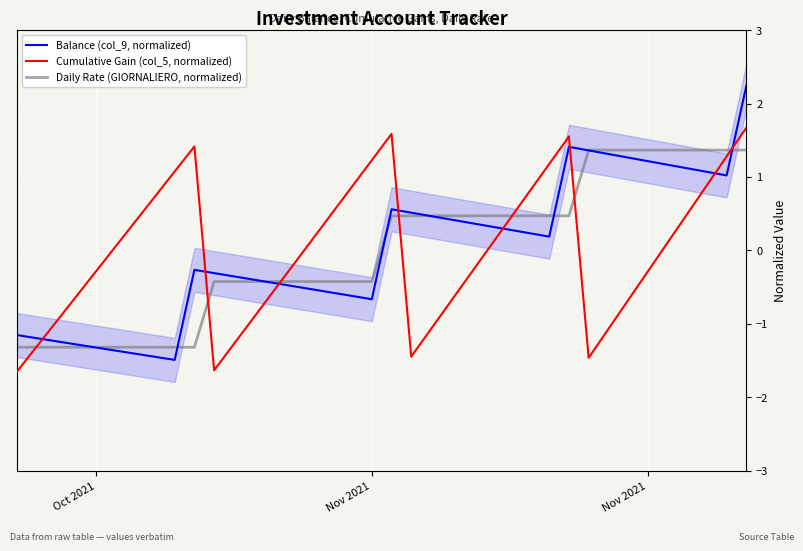

Reading left to right, list all the values displayed in this chart.

Balance (col_9, normalized): -1.2	-1.2	-1.2	-1.3	-1.3	-1.4	-1.4	-1.4	-1.5	-0.3	-0.3	-0.4	-0.4	-0.4	-0.5	-0.5	-0.6	-0.6	-0.7	0.6	0.5	0.5	0.4	0.4	0.3	0.3	0.2	0.2	1.4	1.4	1.3	1.3	1.2	1.2	1.1	1.1	1.0	2.2
Cumulative Gain (col_5, normalized): -1.6	-1.3	-1.0	-0.6	-0.3	0.1	0.4	0.7	1.1	1.4	-1.6	-1.3	-0.9	-0.6	-0.2	0.2	0.5	0.9	1.2	1.6	-1.4	-1.1	-0.7	-0.3	0.1	0.4	0.8	1.2	1.6	-1.5	-1.1	-0.7	-0.3	0.1	0.5	0.9	1.3	1.7
Daily Rate (GIORNALIERO, normalized): -1.3	-1.3	-1.3	-1.3	-1.3	-1.3	-1.3	-1.3	-1.3	-1.3	-0.4	-0.4	-0.4	-0.4	-0.4	-0.4	-0.4	-0.4	-0.4	0.5	0.5	0.5	0.5	0.5	0.5	0.5	0.5	0.5	0.5	1.4	1.4	1.4	1.4	1.4	1.4	1.4	1.4	1.4